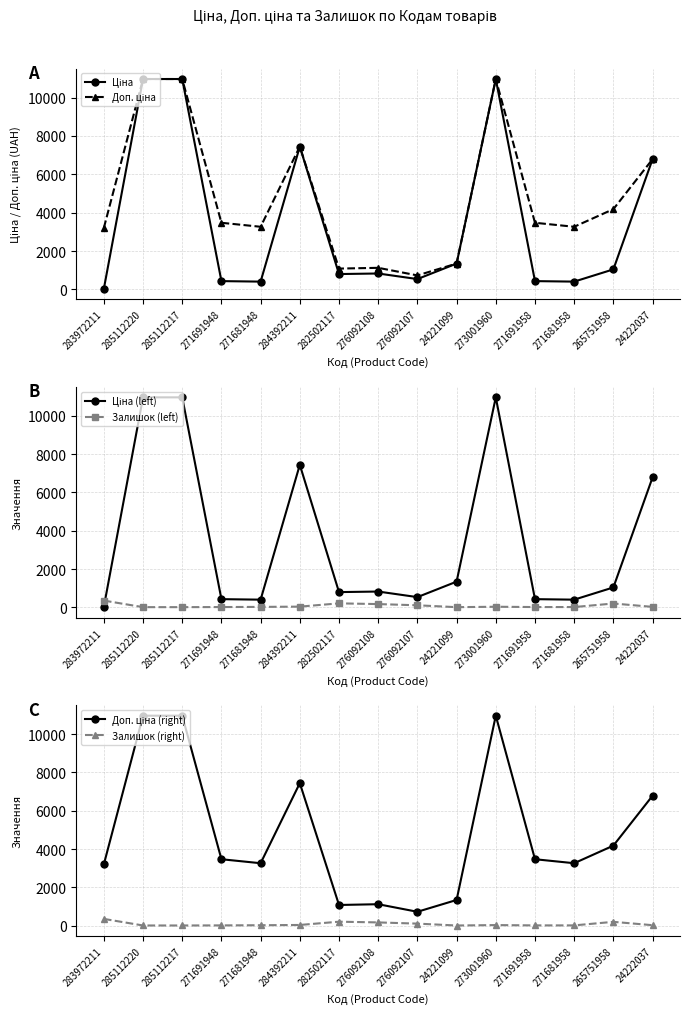

At how many categories does at least one series exceed 5983?

5